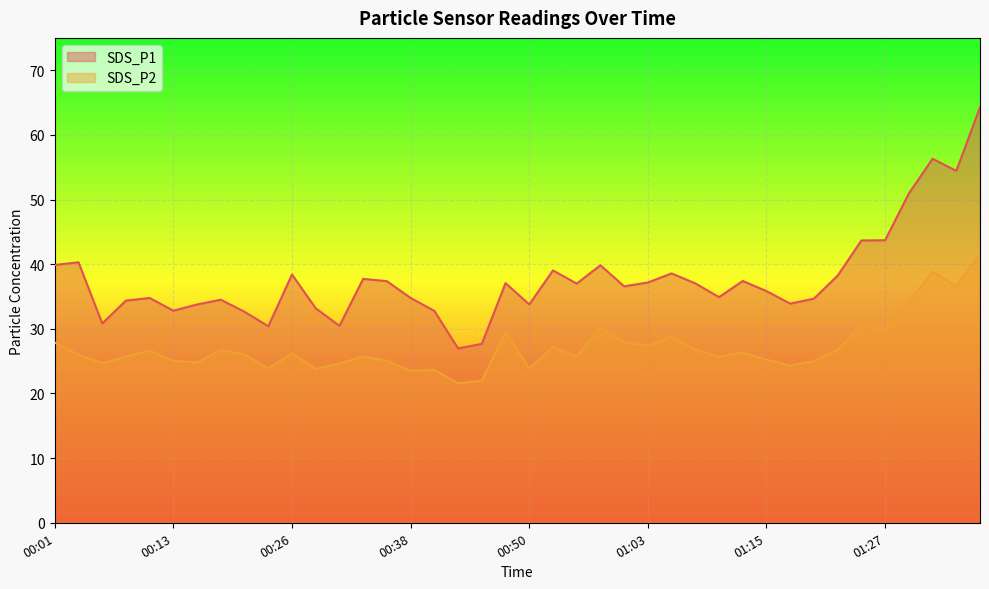

Rank the series by their maximum value, from highest to lowest.

SDS_P1, SDS_P2